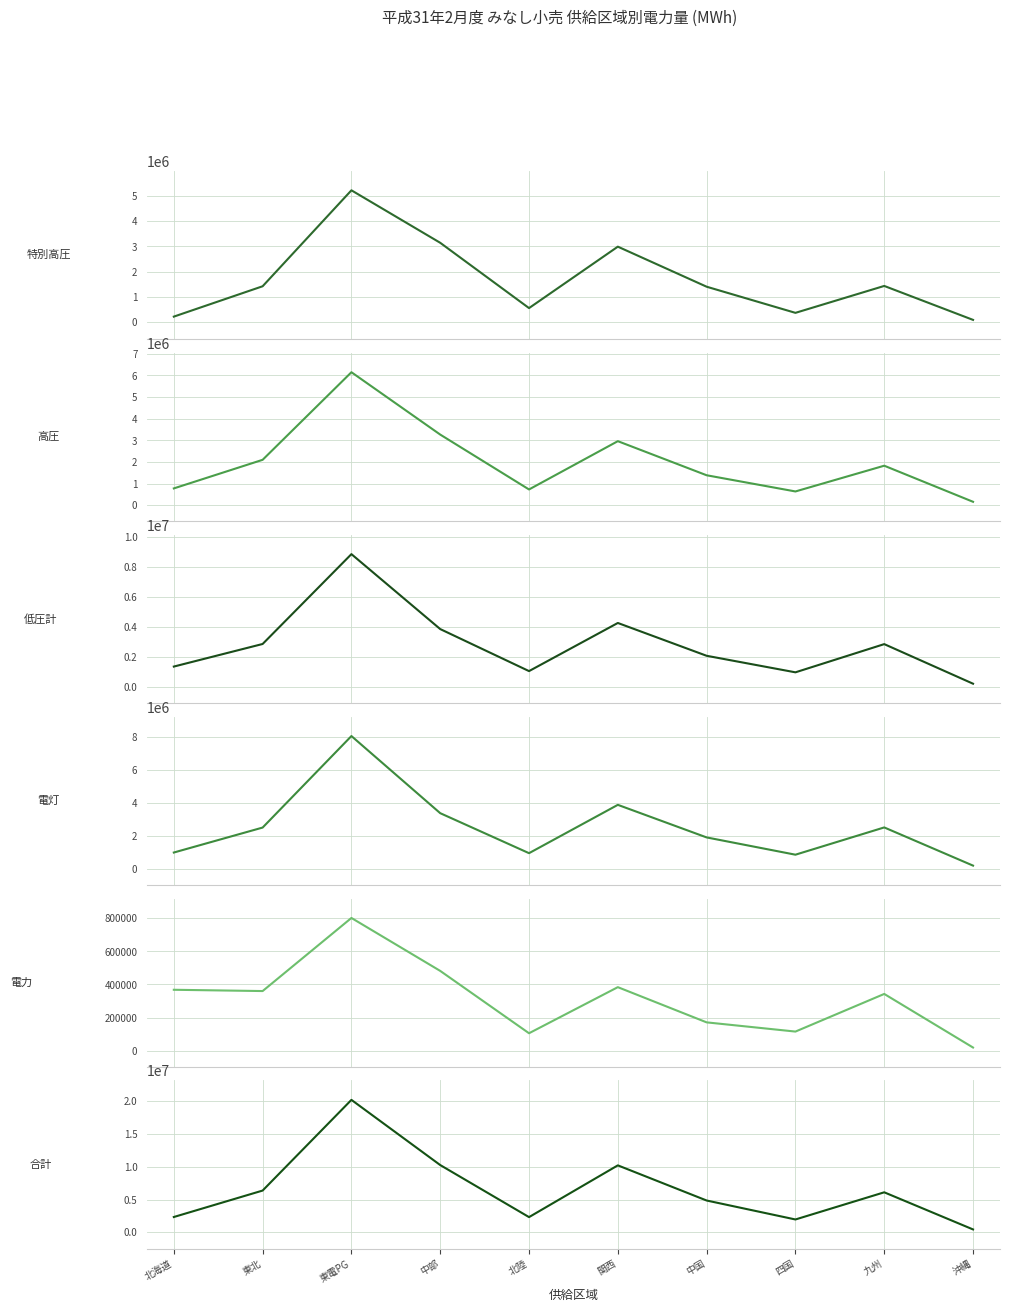

Where does the 低圧計 series first go above 2840932?

東北